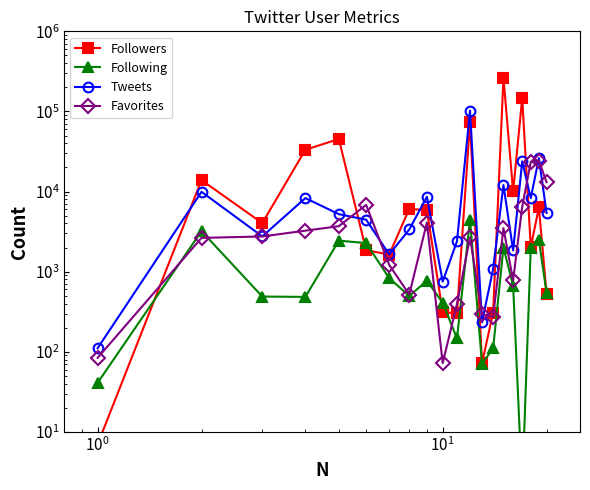

What is the value of the Following point at the 14th from the left?

110